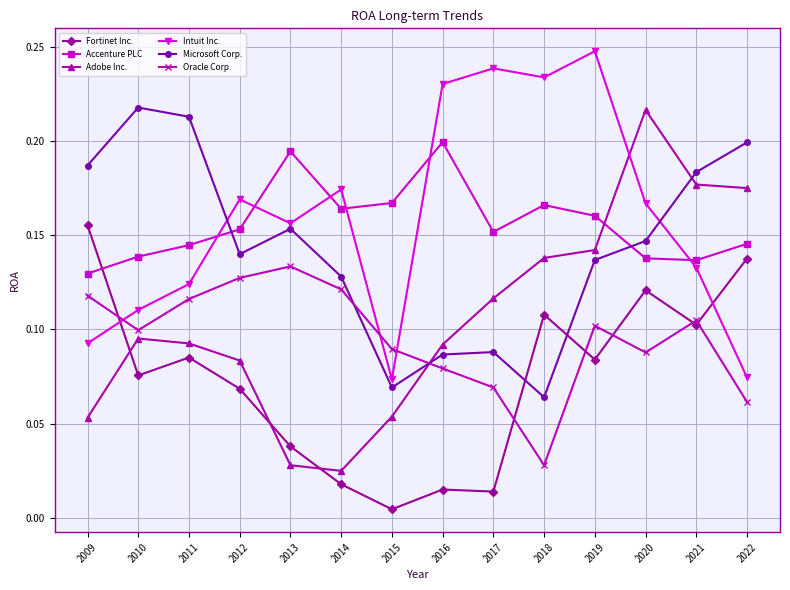

Between 2017 and 2022, which series saw the biggest shift?

Intuit Inc.